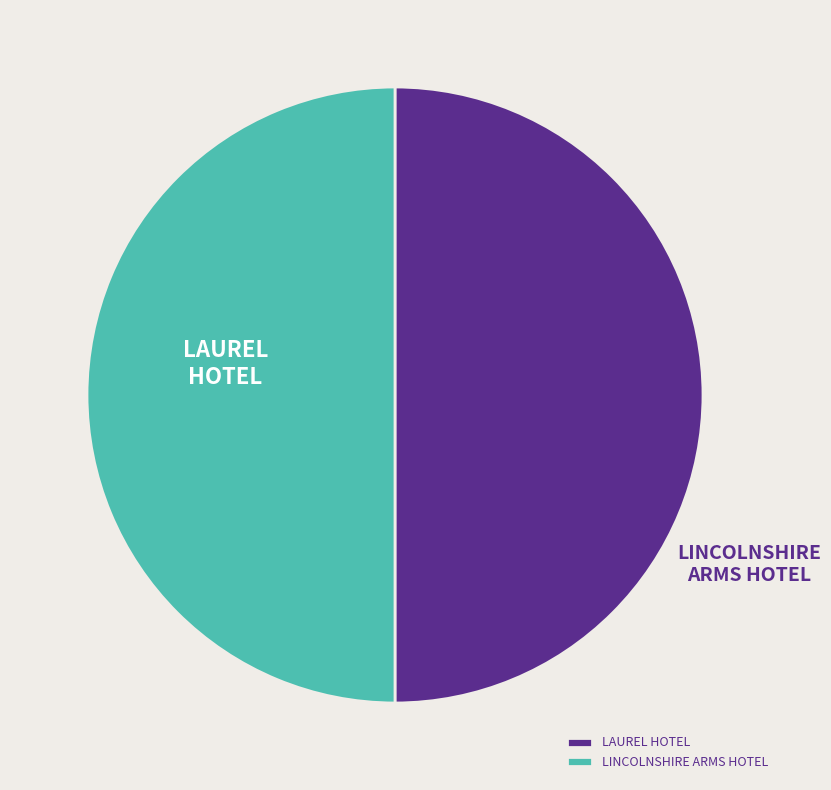

The LAUREL HOTEL slice represents 50% of the pie. True or false?

True